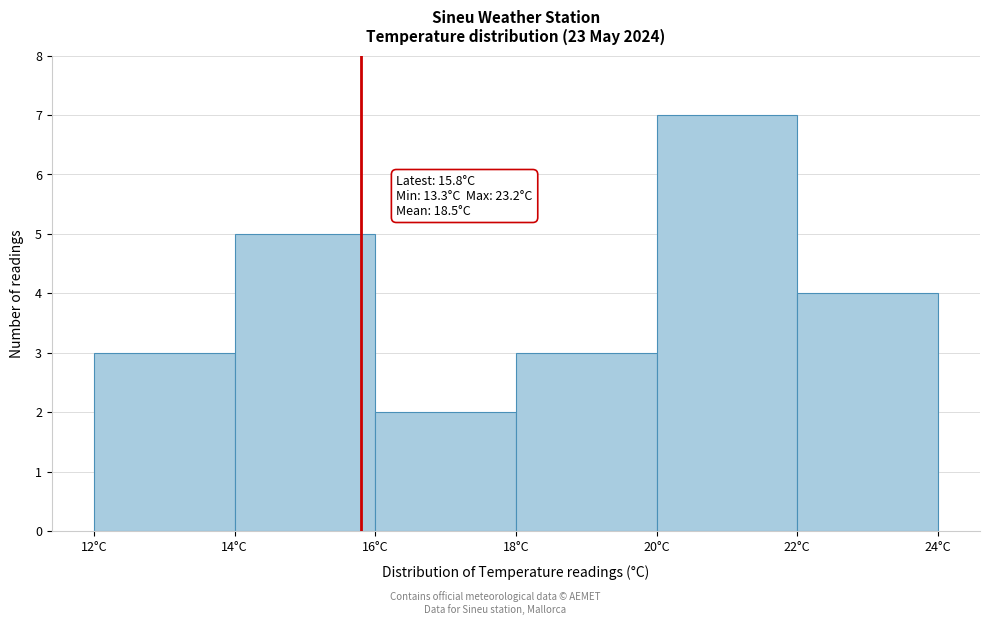

Which range on the x-axis has the tallest bar?

20 to 22